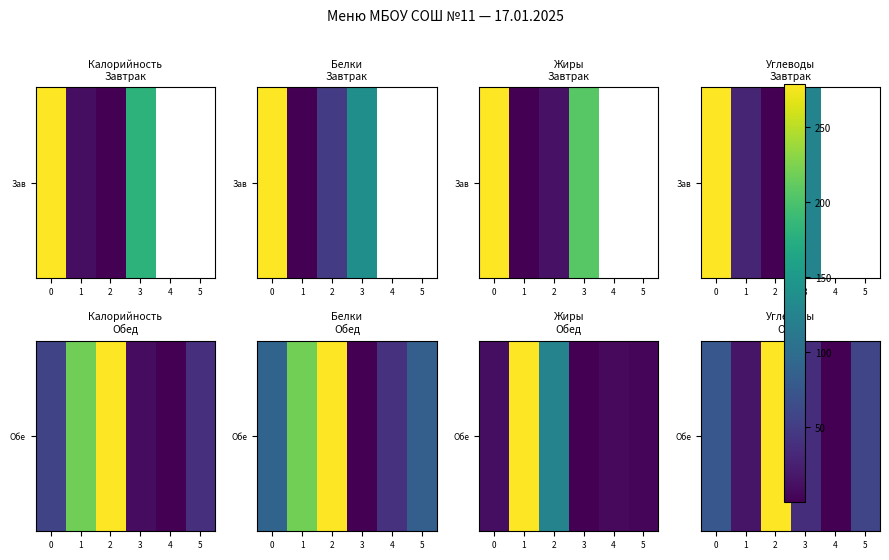

What is the average value?

18.6